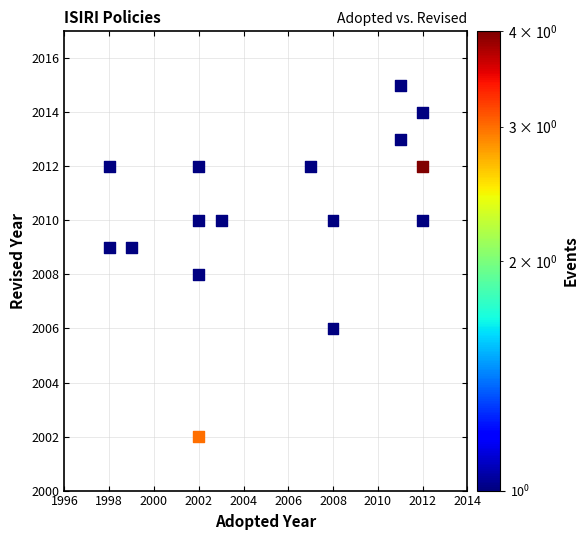

What is the range of Y values (max minus min)?

13